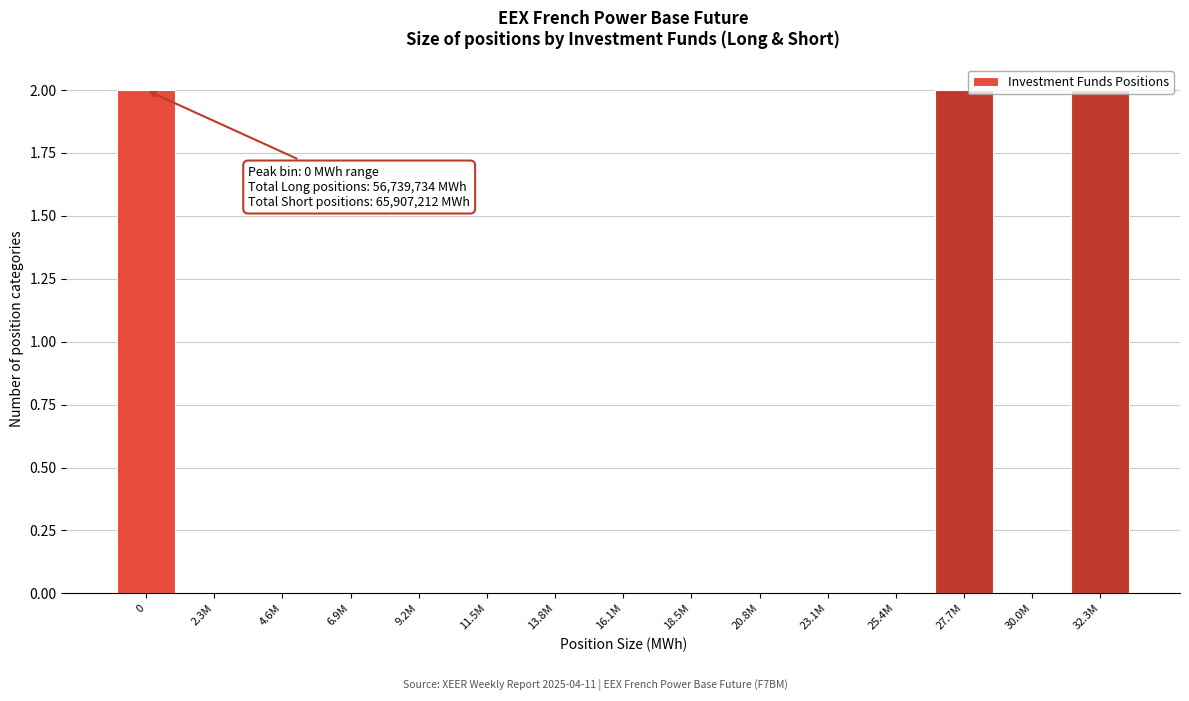

Is it true that the value at 30.0M is 0?

True